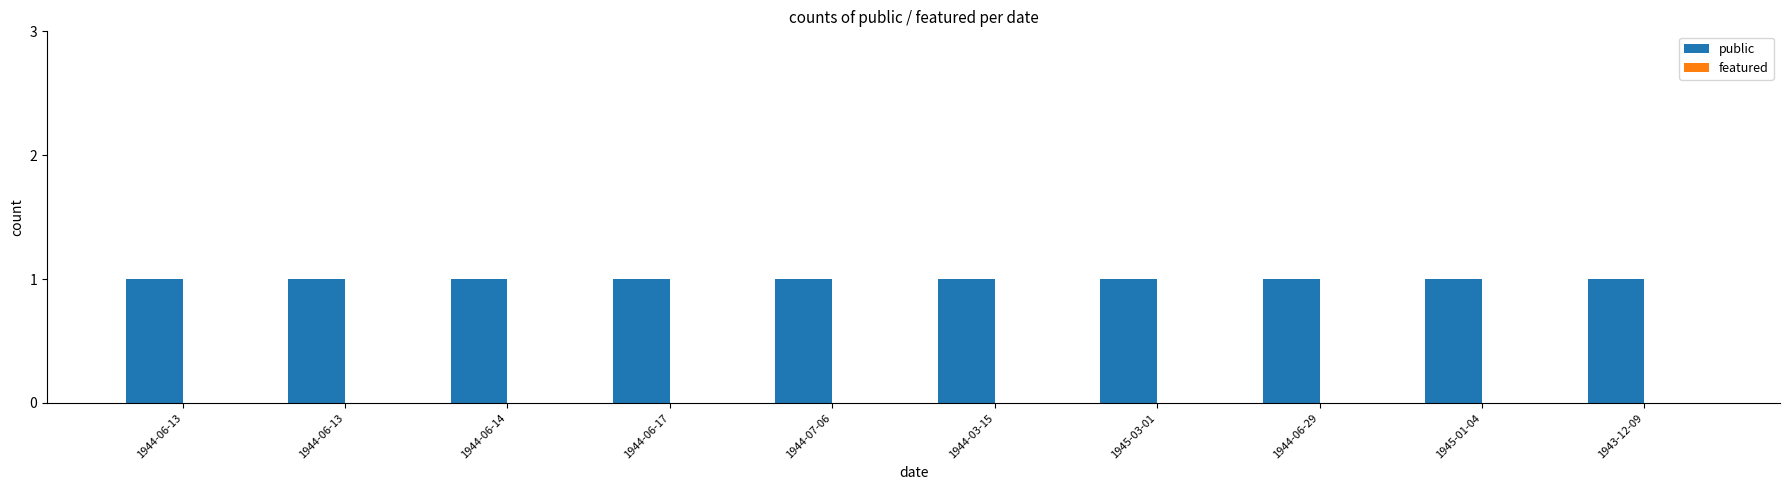

What is the value of the public bar at the 5th from the left?

1